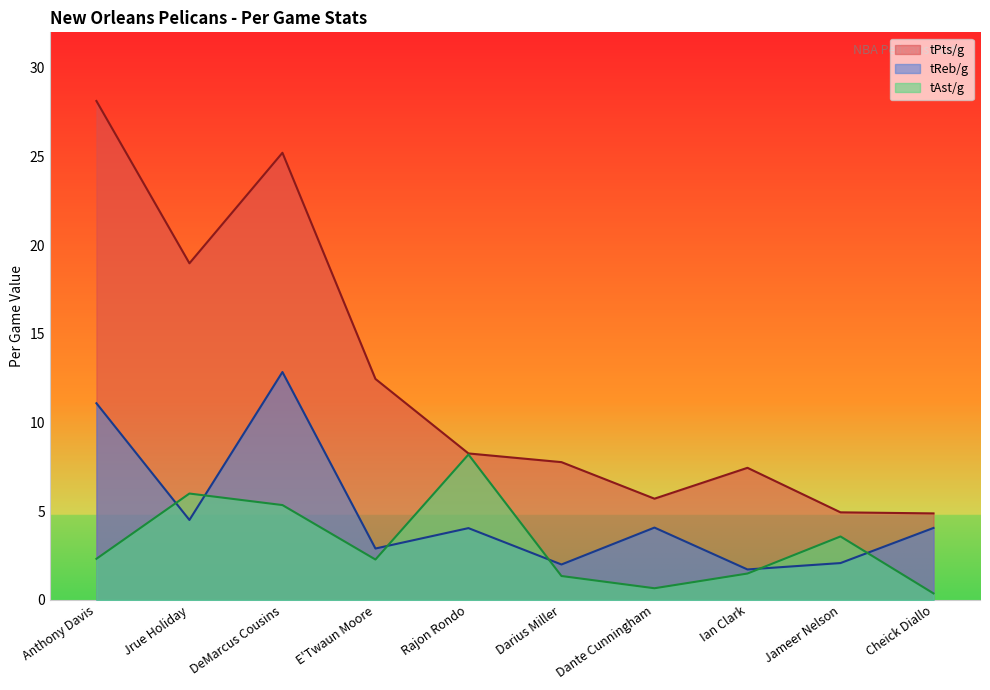

Reading left to right, list all the values displayed in this chart.

tPts/g: Anthony Davis=28.1	Jrue Holiday=19.0	DeMarcus Cousins=25.2	E'Twaun Moore=12.5	Rajon Rondo=8.3	Darius Miller=7.8	Dante Cunningham=5.7	Ian Clark=7.5	Jameer Nelson=4.9	Cheick Diallo=4.9
tReb/g: Anthony Davis=11.1	Jrue Holiday=4.5	DeMarcus Cousins=12.8	E'Twaun Moore=2.9	Rajon Rondo=4.0	Darius Miller=2.0	Dante Cunningham=4.1	Ian Clark=1.7	Jameer Nelson=2.1	Cheick Diallo=4.1
tAst/g: Anthony Davis=2.3	Jrue Holiday=6.0	DeMarcus Cousins=5.3	E'Twaun Moore=2.3	Rajon Rondo=8.2	Darius Miller=1.4	Dante Cunningham=0.7	Ian Clark=1.5	Jameer Nelson=3.6	Cheick Diallo=0.4